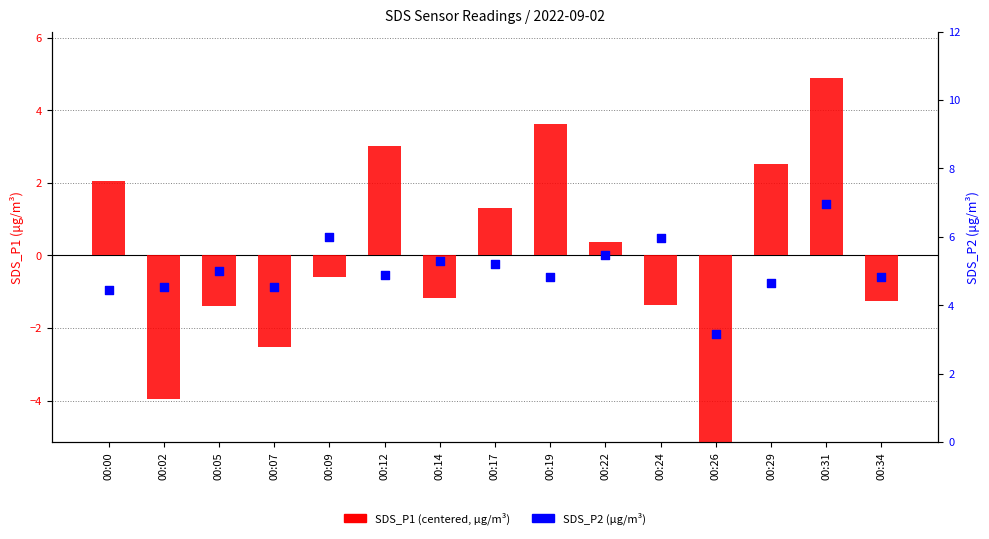

What are all the series names shown in the legend?

SDS_P1 (centered), SDS_P2